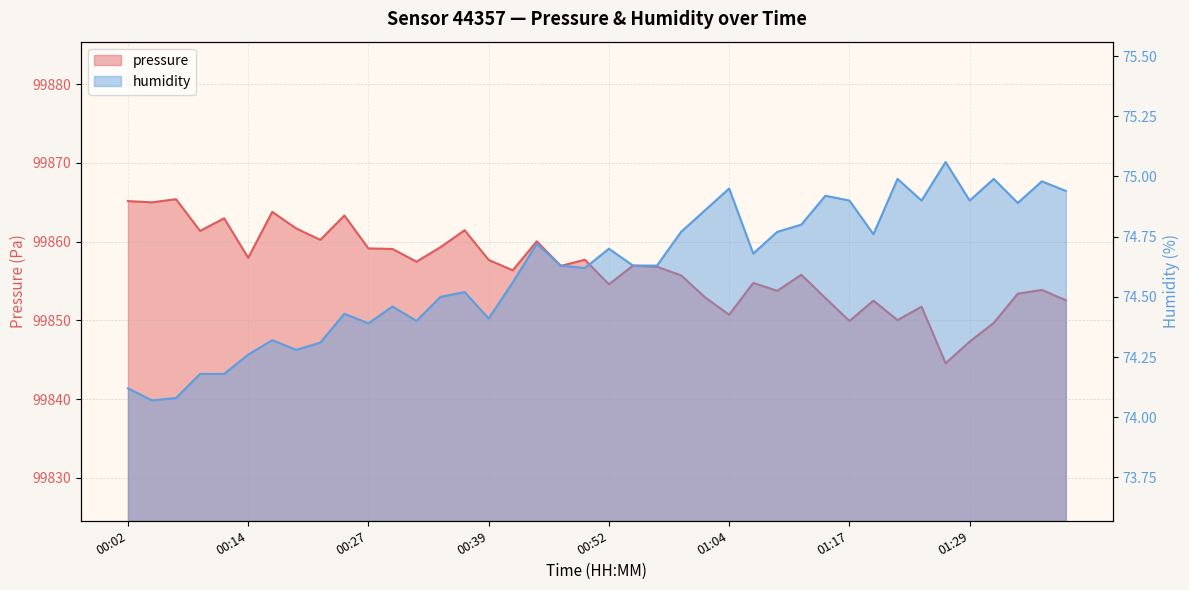

What is the difference between the highest and lowest values at 01:09?

99779.0